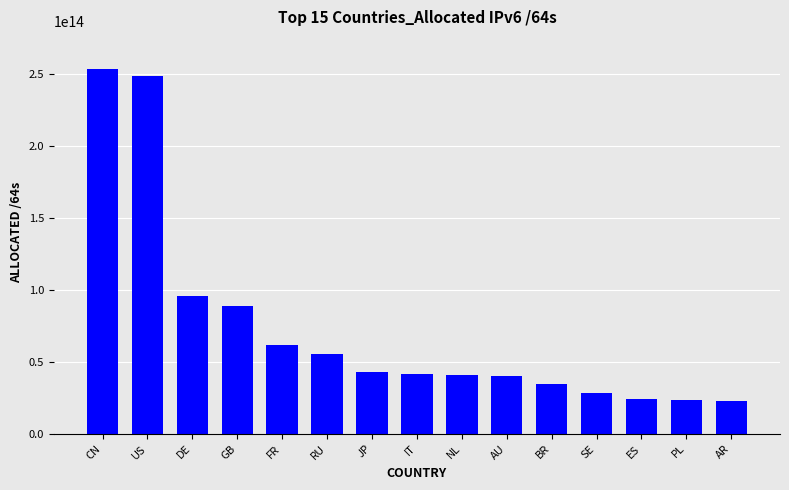

What is the label of the 5th bar from the right?

BR